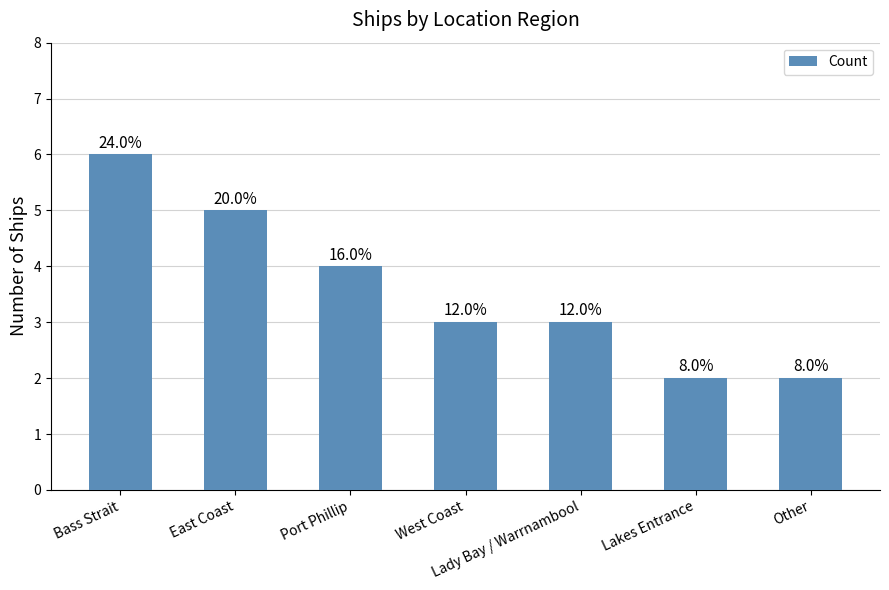

Does the chart contain any negative values?

No